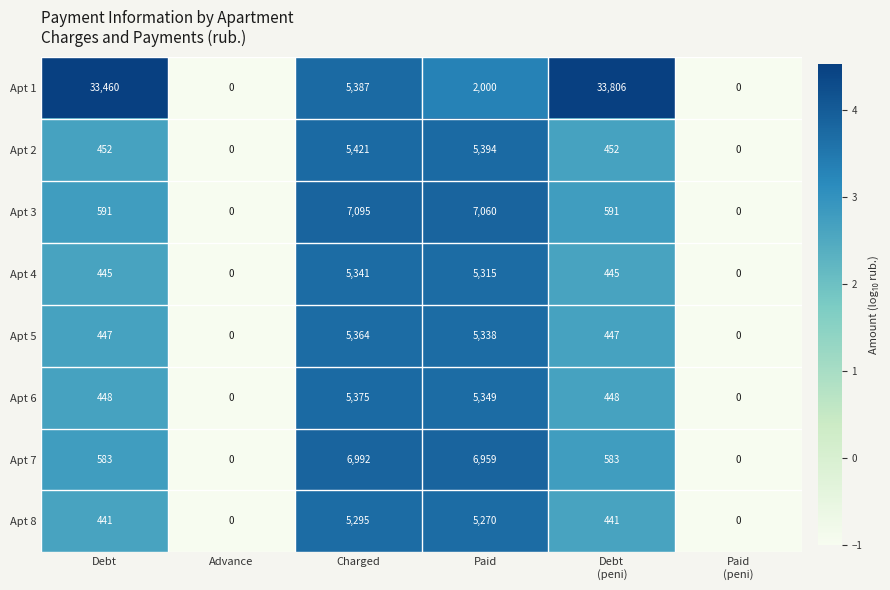

True or false: Apt 5 has a value of -2853 at Advance.

False